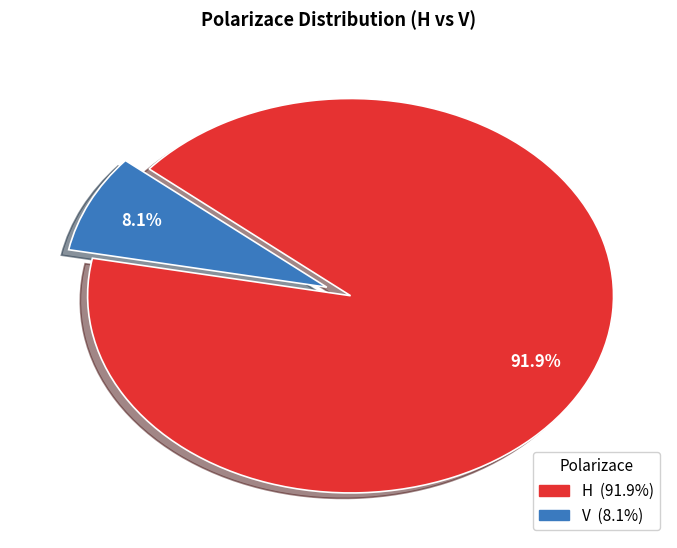

Between V and H, which is larger?

H